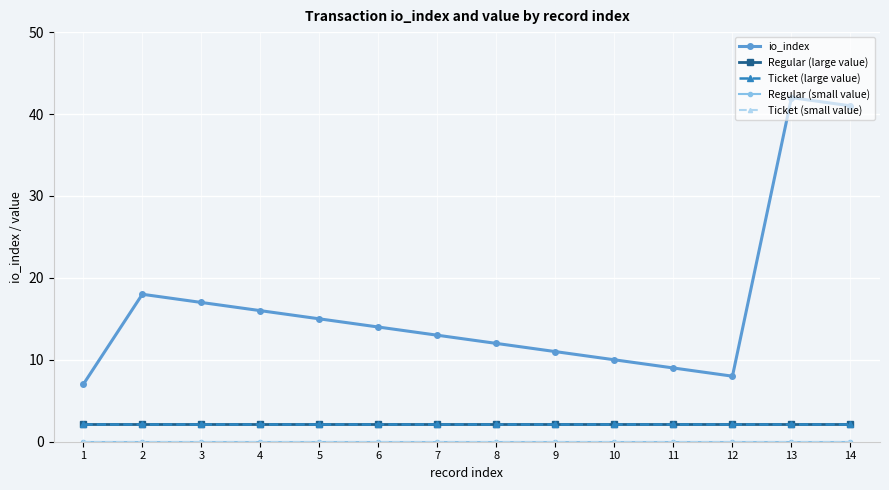

What is the difference between the highest and lowest values at 4?

16.0